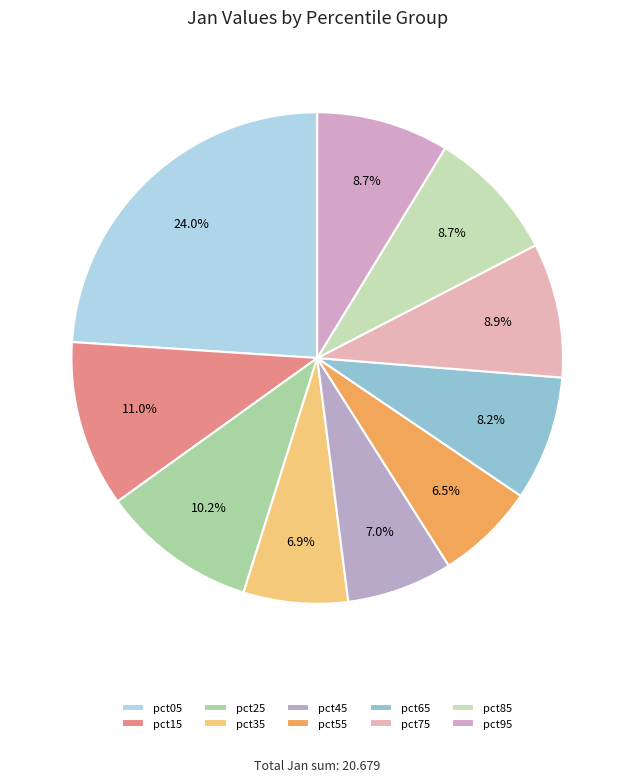

Count the number of slices in the pie.

10